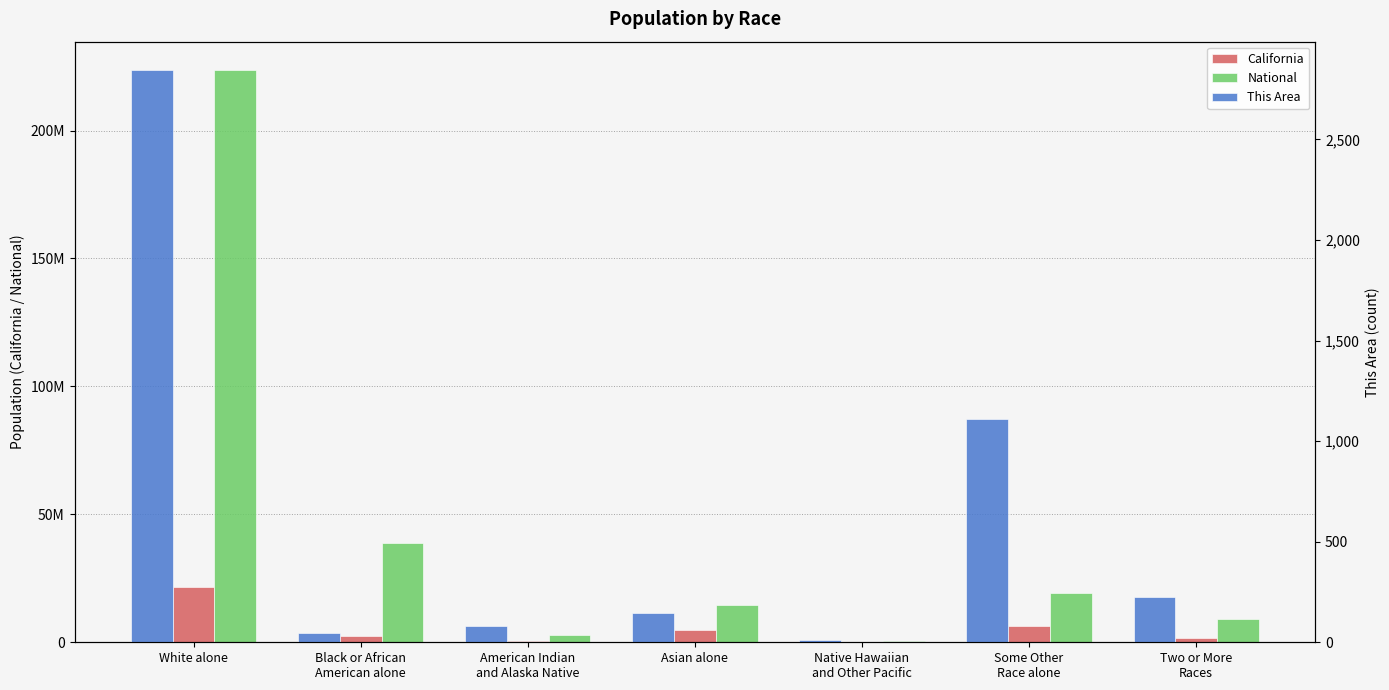

Where does the This Area series first go above 145?

White alone